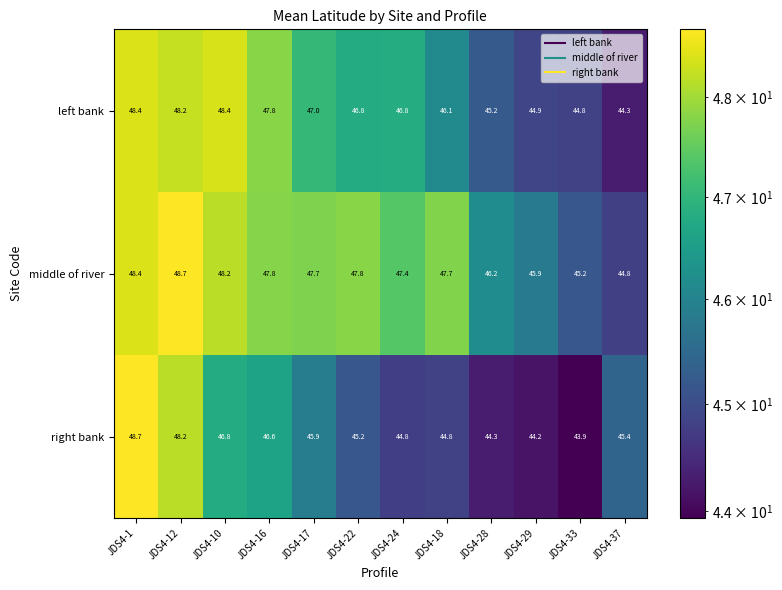

How many values in the middle of river series exceed 47?

8